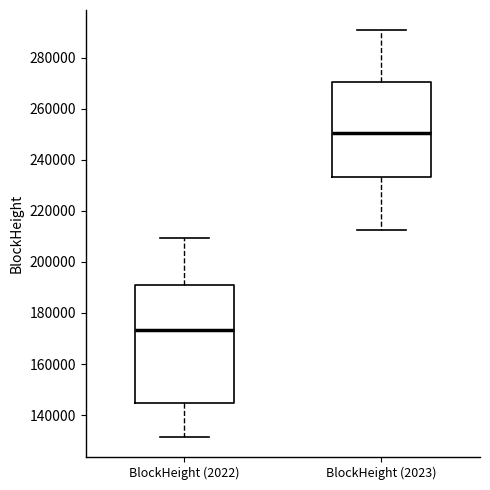

Which box's median line is the highest?

BlockHeight (2023)